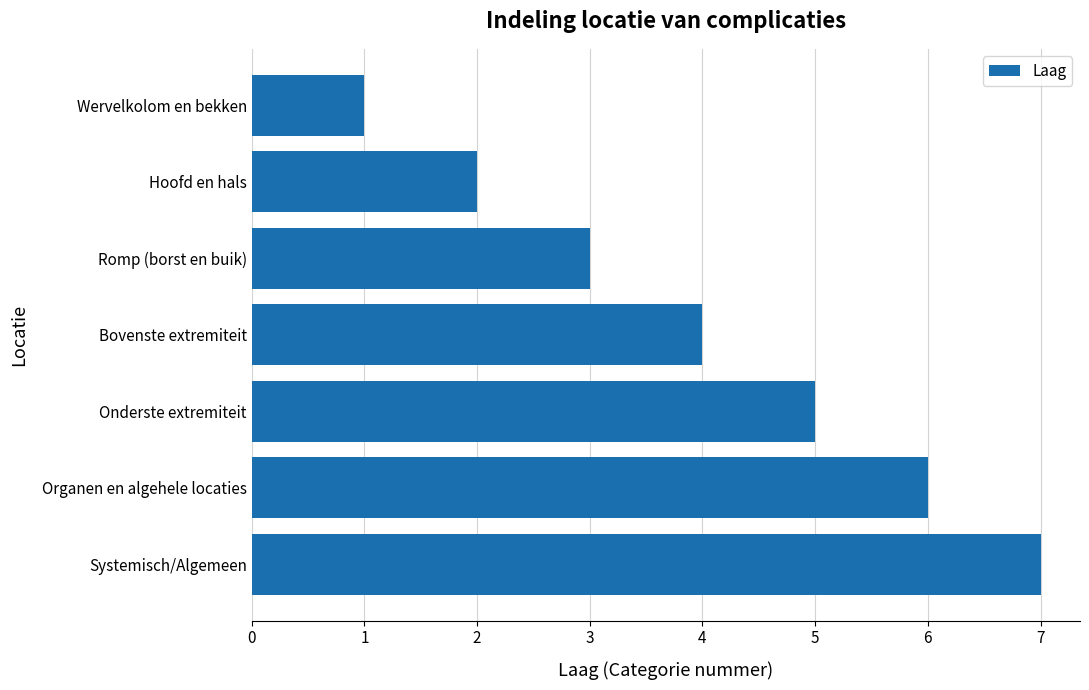

Read the value at Systemisch/Algemeen.

7